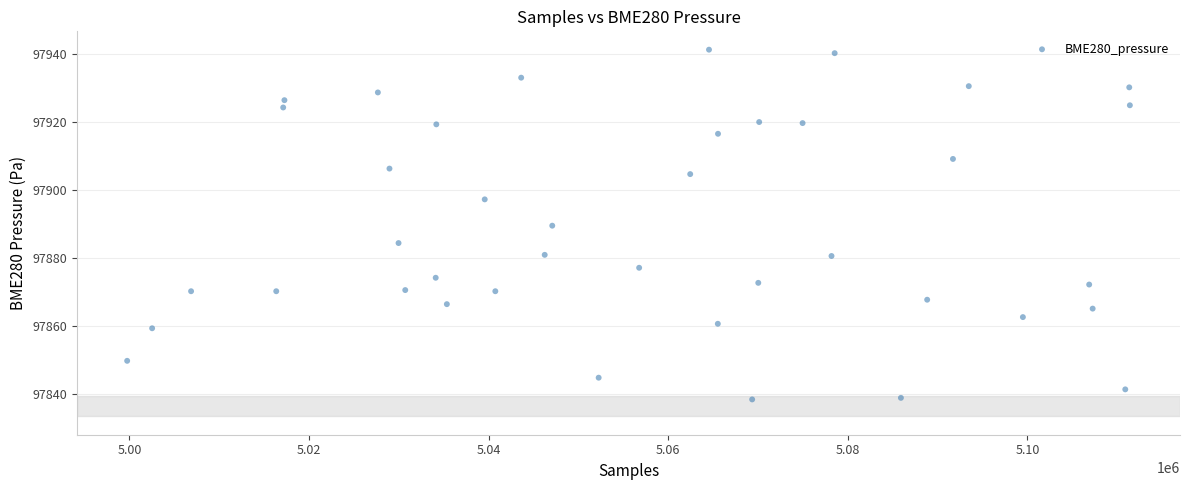

What is the range of X values (max minus min)?

111658.7